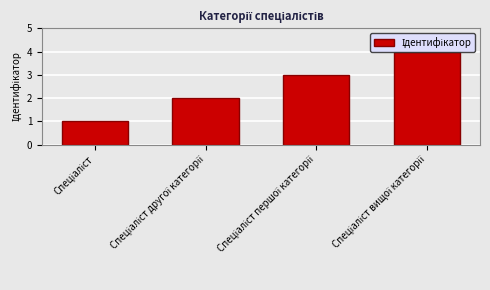

What is the label of the 3rd bar from the left?

Спеціаліст першої категорії